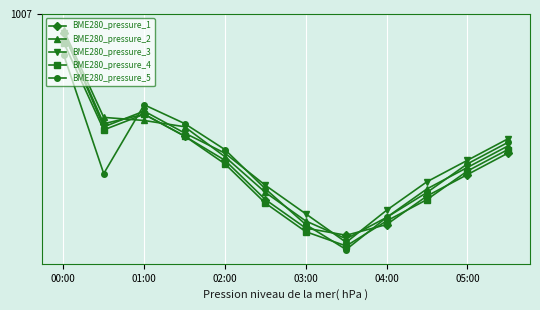

In BME280_pressure_5, how many points are higher than both neighbors (excluding endpoints)?

1